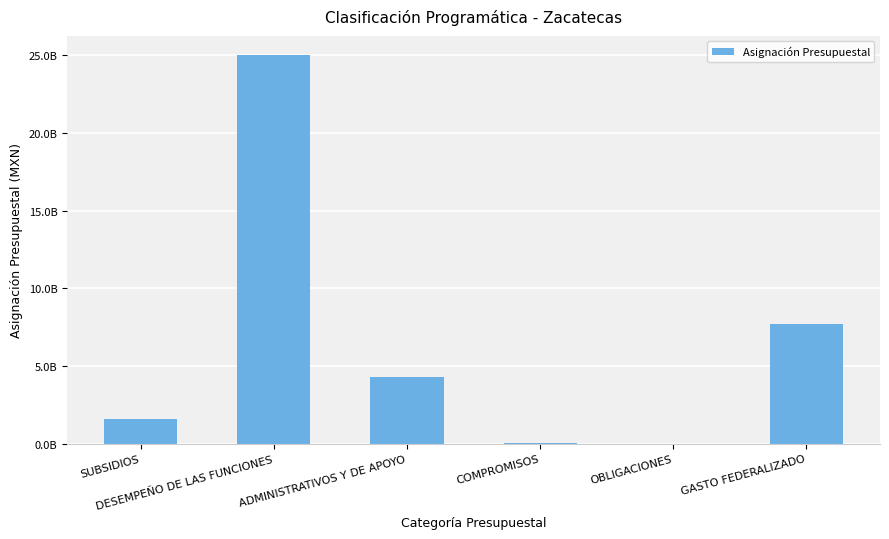

True or false: the data shows 10208983 at COMPROMISOS.

False